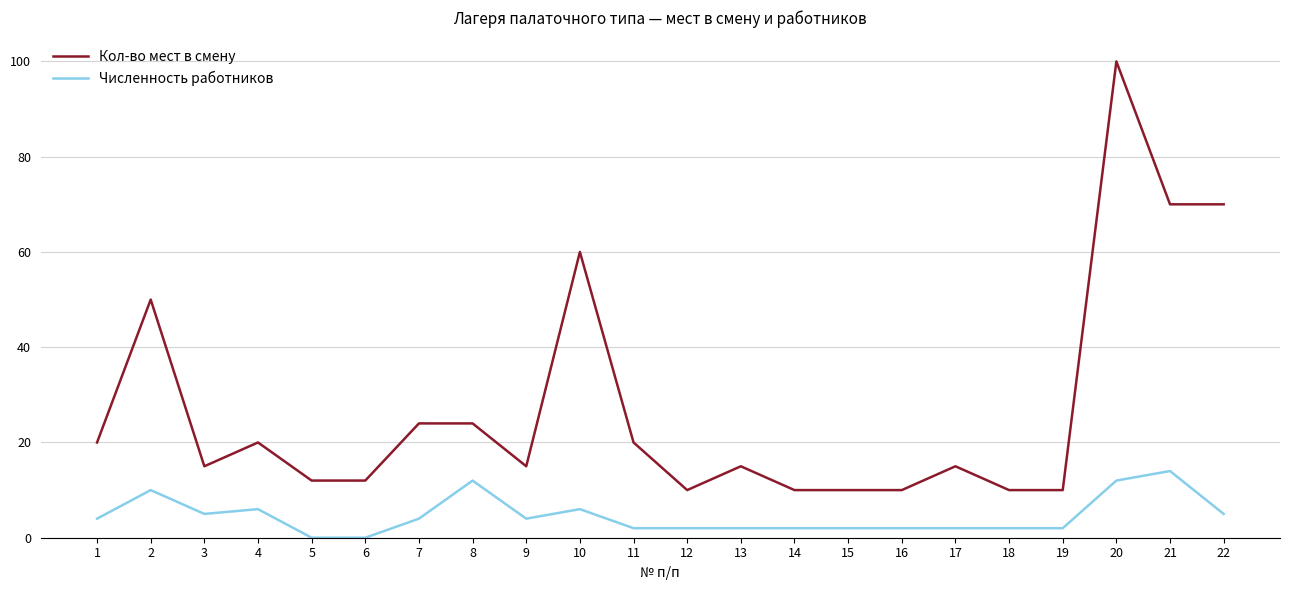

Reading right to left, what are all the values shown in this chart?

Кол-во мест в смену: 22=70	21=70	20=100	19=10	18=10	17=15	16=10	15=10	14=10	13=15	12=10	11=20	10=60	9=15	8=24	7=24	6=12	5=12	4=20	3=15	2=50	1=20
Численность работников: 22=5	21=14	20=12	19=2	18=2	17=2	16=2	15=2	14=2	13=2	12=2	11=2	10=6	9=4	8=12	7=4	6=0	5=0	4=6	3=5	2=10	1=4